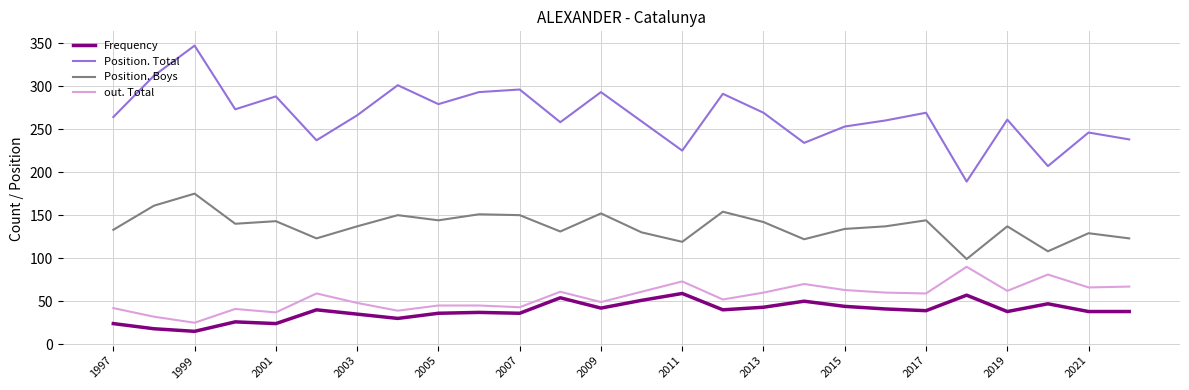

What is the minimum value for Frequency?

15